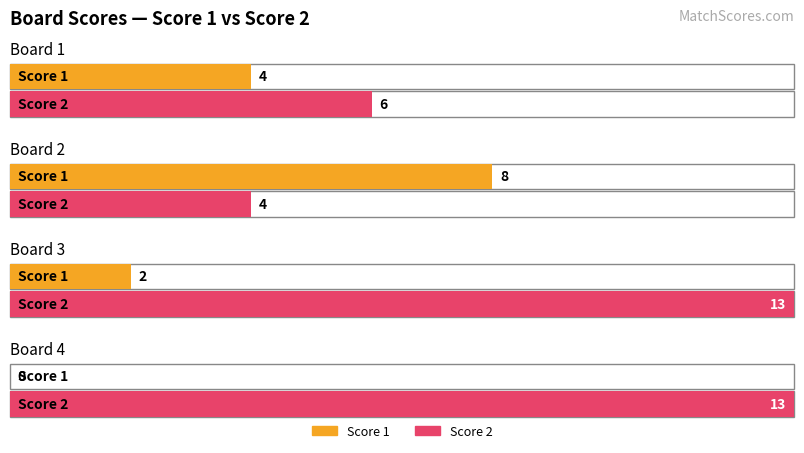

How many Score 2 values are between 6 and 13?

3